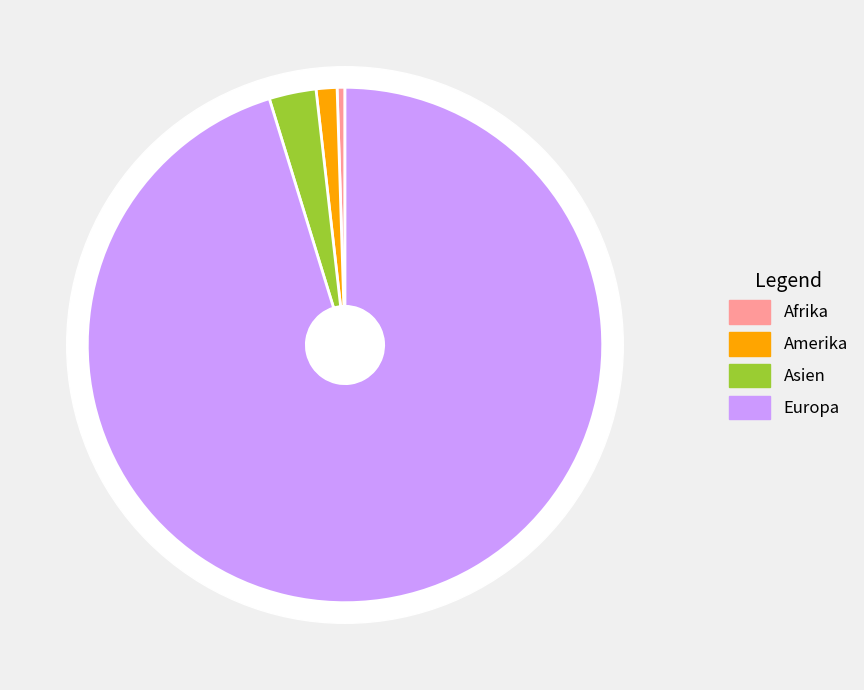

Is there any slice that represents more than half of the pie?

Yes